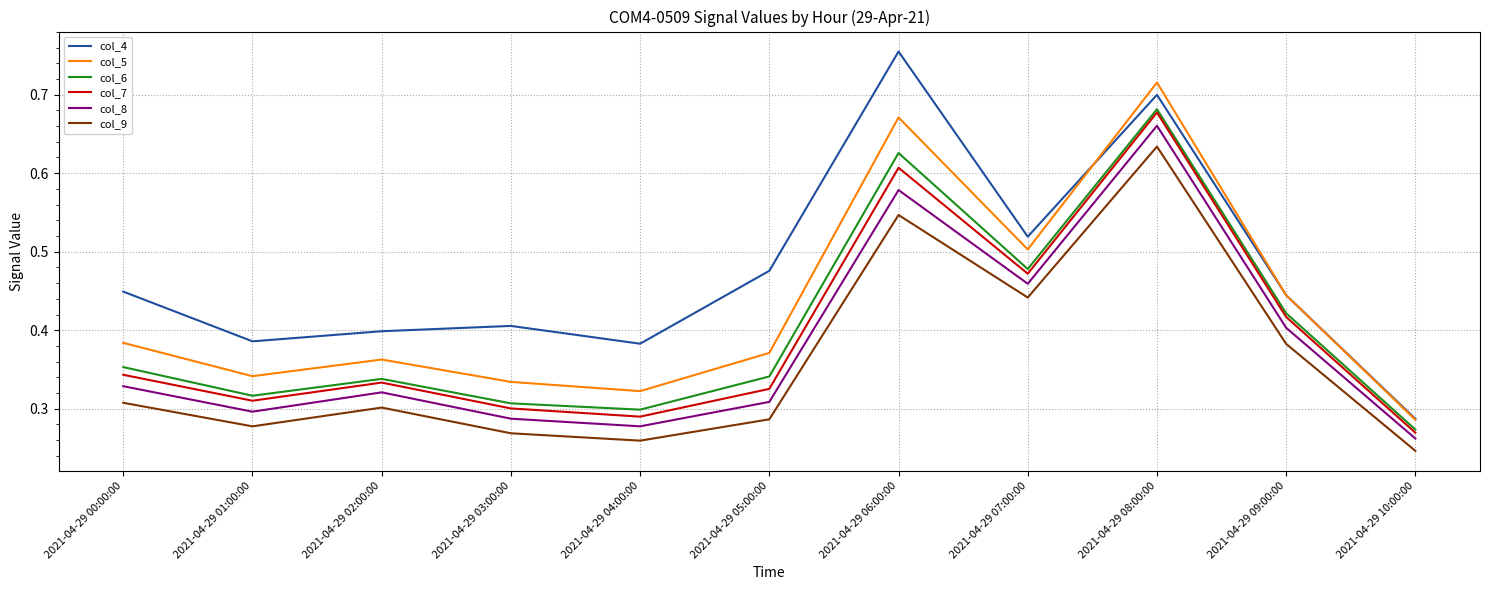

At which category does the chart reach its peak across all series?

2021-04-29 06:00:00